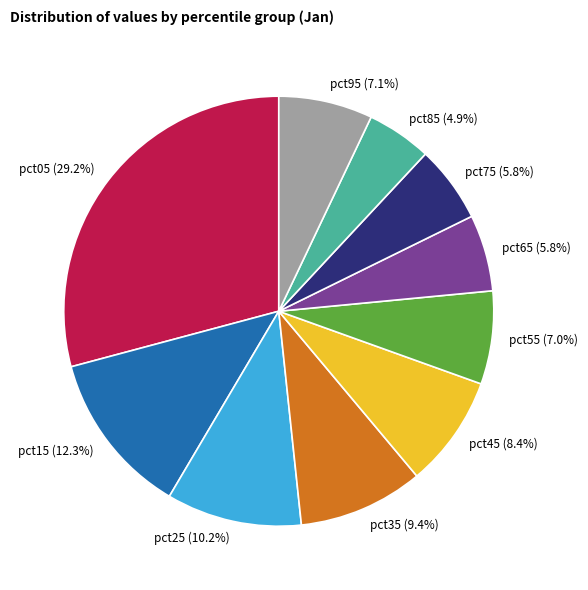

To the nearest percent, what is the average slice percentage?

10%